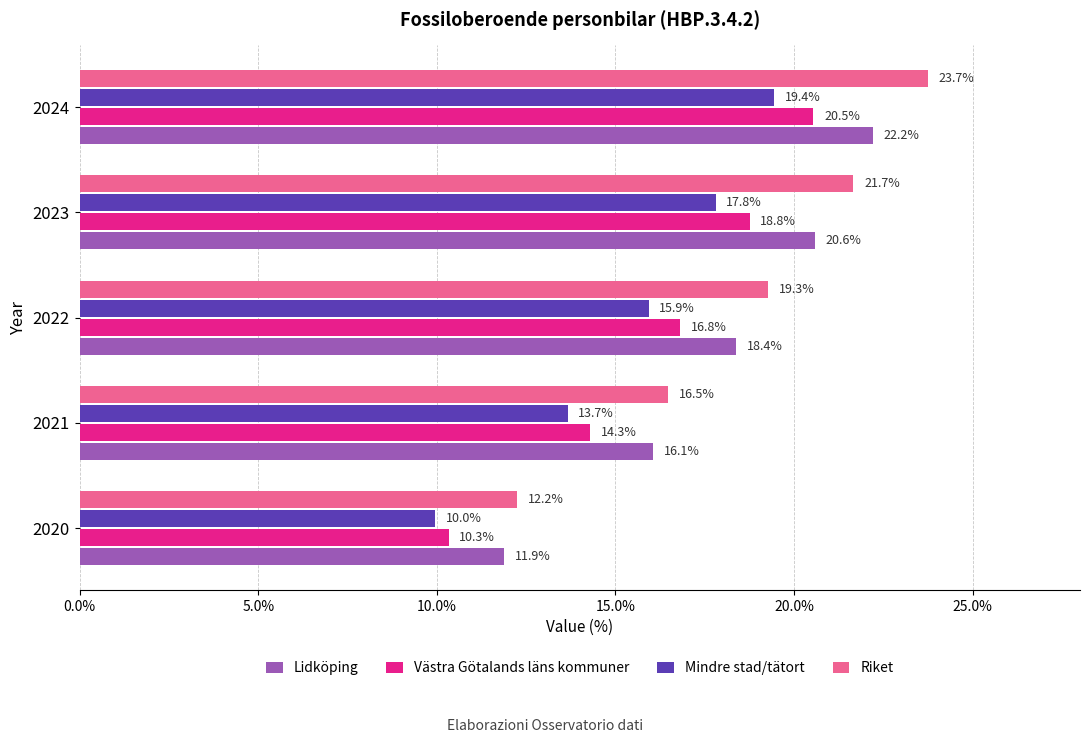

True or false: Lidköping has a value of 16.1 at 2021.

True